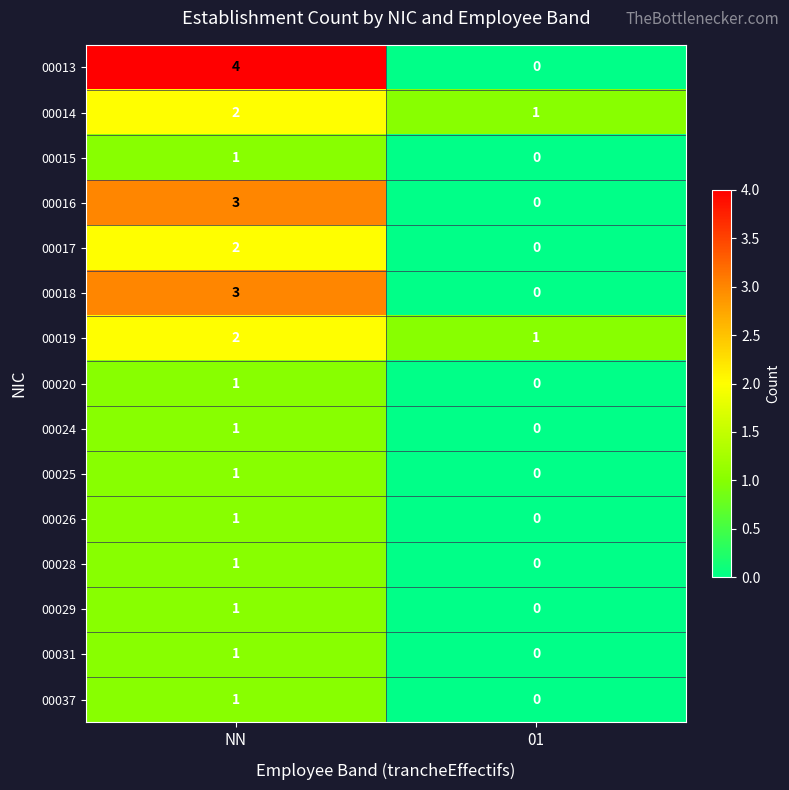

List the labels in order of 00037 value, smallest first.

01, NN